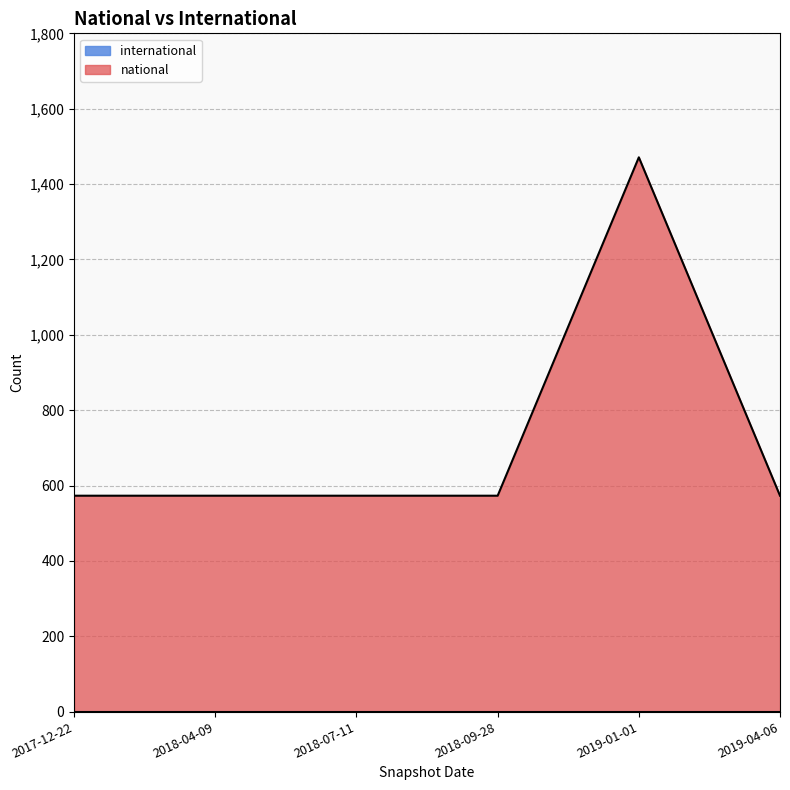

Between 2018-07-11 and 2019-04-06, which is larger?

2018-07-11